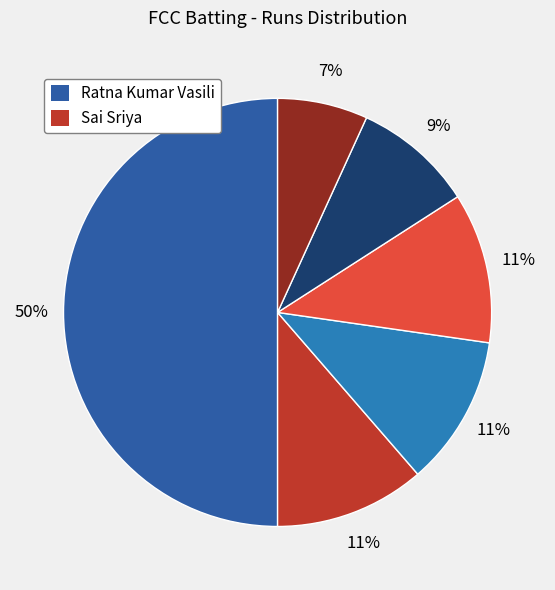

To the nearest percent, what is the difference between the largest and smallest slice percentages?

43%